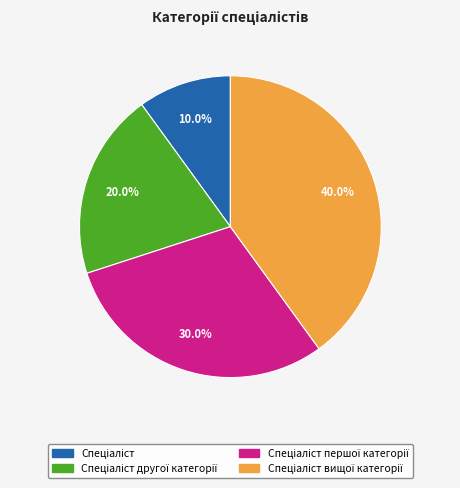

How many slices are in this pie chart?

4